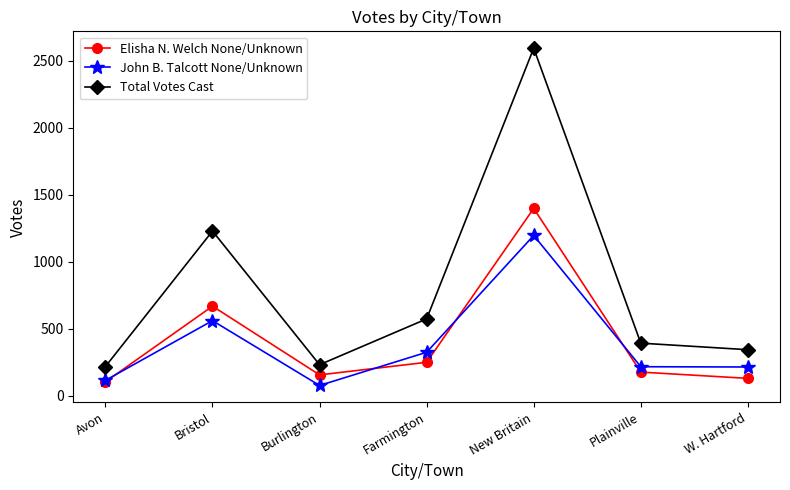

What is the average value of the Elisha N. Welch None/Unknown series?

411